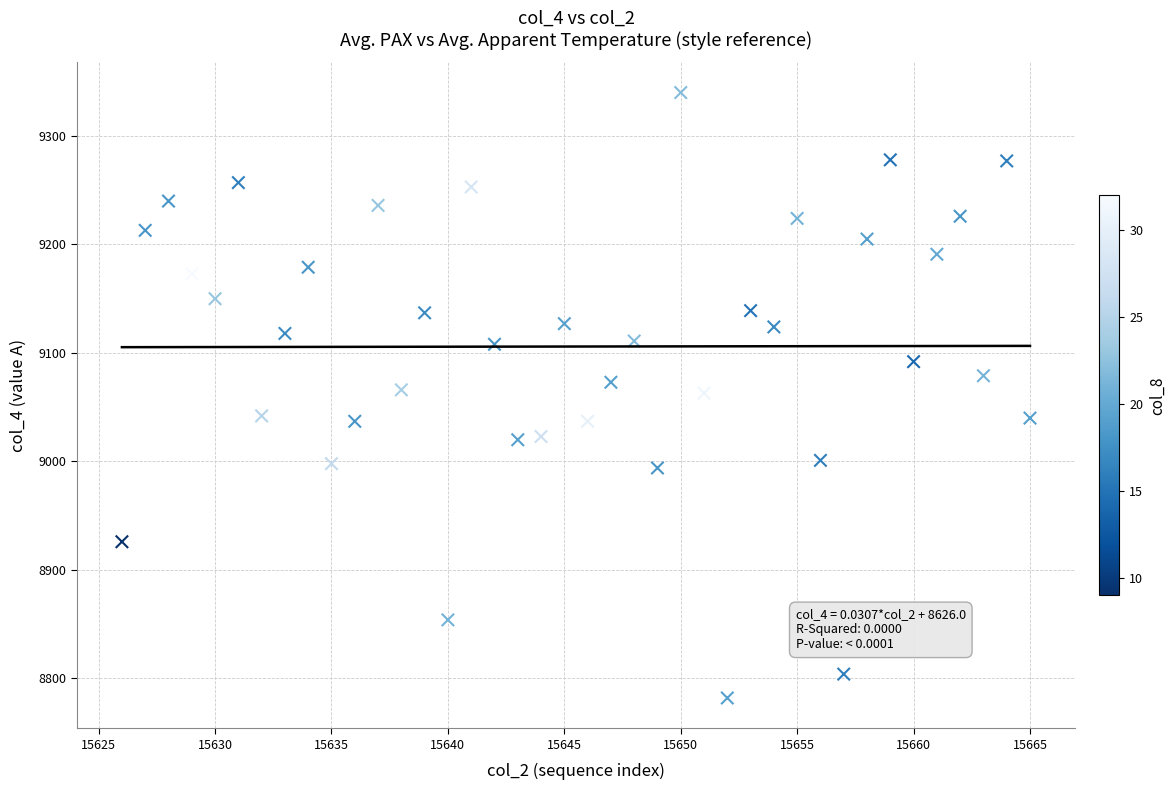

What is the range of Y values (max minus min)?

558